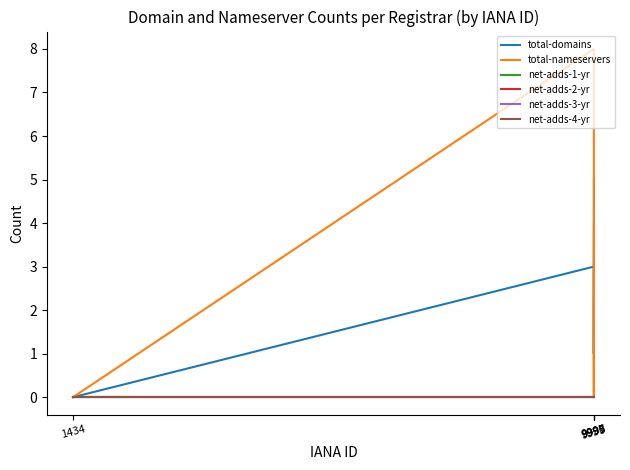

Reading left to right, what are all the values shown in this chart?

total-domains: 9999=5	9995=1	9997=1	9998=3	1434=0
total-nameservers: 9999=4	9995=2	9997=0	9998=8	1434=0
net-adds-1-yr: 9999=0	9995=0	9997=0	9998=0	1434=0
net-adds-2-yr: 9999=0	9995=0	9997=0	9998=0	1434=0
net-adds-3-yr: 9999=0	9995=0	9997=0	9998=0	1434=0
net-adds-4-yr: 9999=0	9995=0	9997=0	9998=0	1434=0